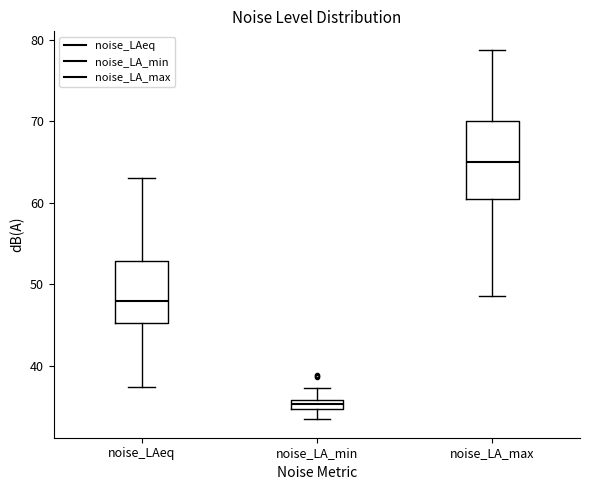

Where does the upper whisker of the box for noise_LA_max end on the y-axis? The values are not printed on the chart, so give them approximately, as read against the axis.

79